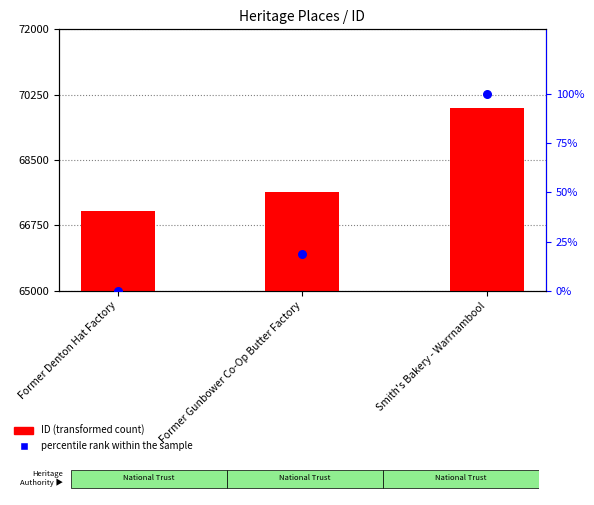

Is the value of percentile rank within the sample at Former Gunbower Co-Op Butter Factory greater than the value of ID (transformed count) at Former Denton Hat Factory?

No